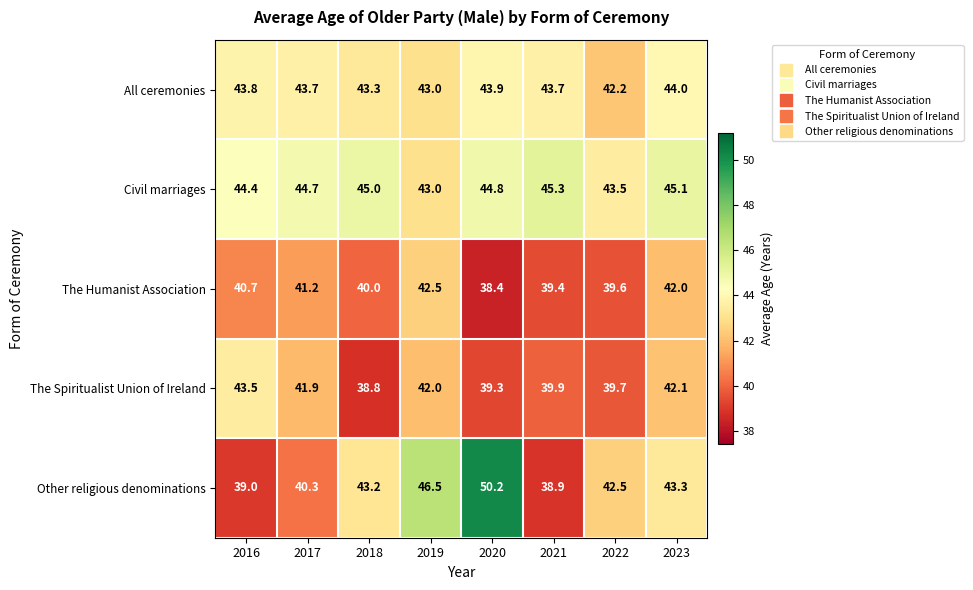

Is it true that Other religious denominations equals 25.1 at 2021?

False